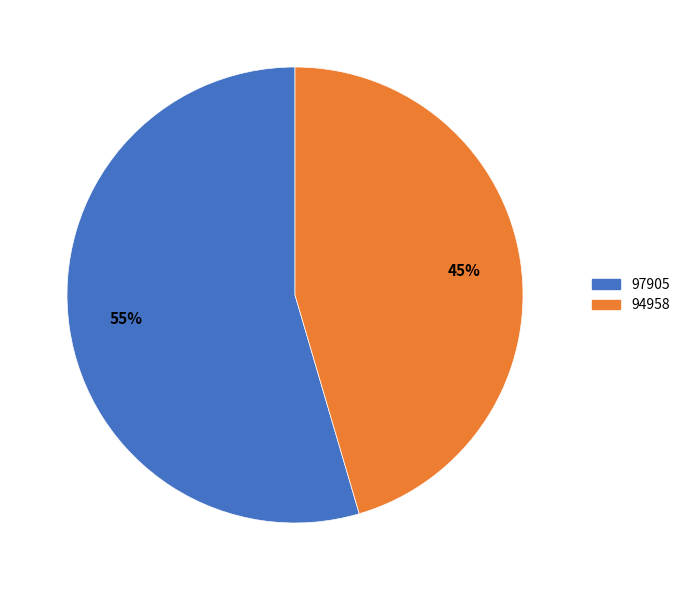

What is the largest slice in the pie chart?

97905